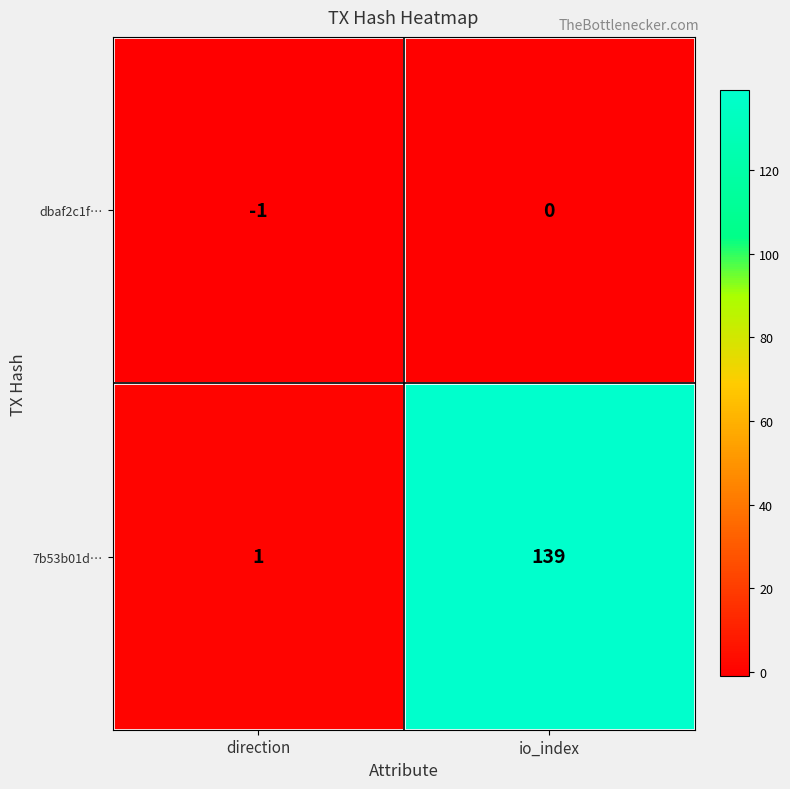

At which label is dbaf2c1f… closest to 0?

io_index